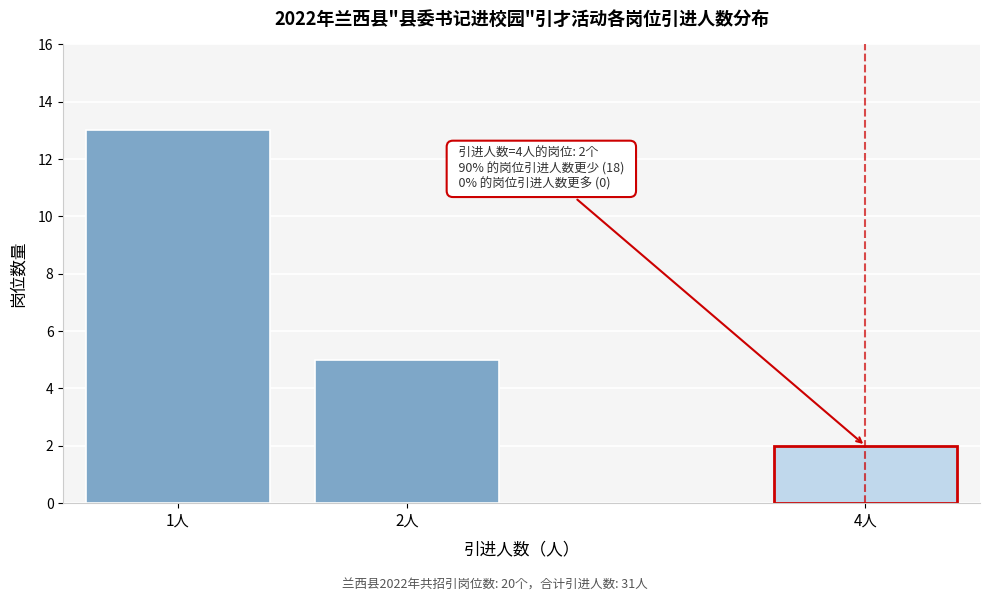

Reading left to right, list all the values displayed in this chart.

13	5	2